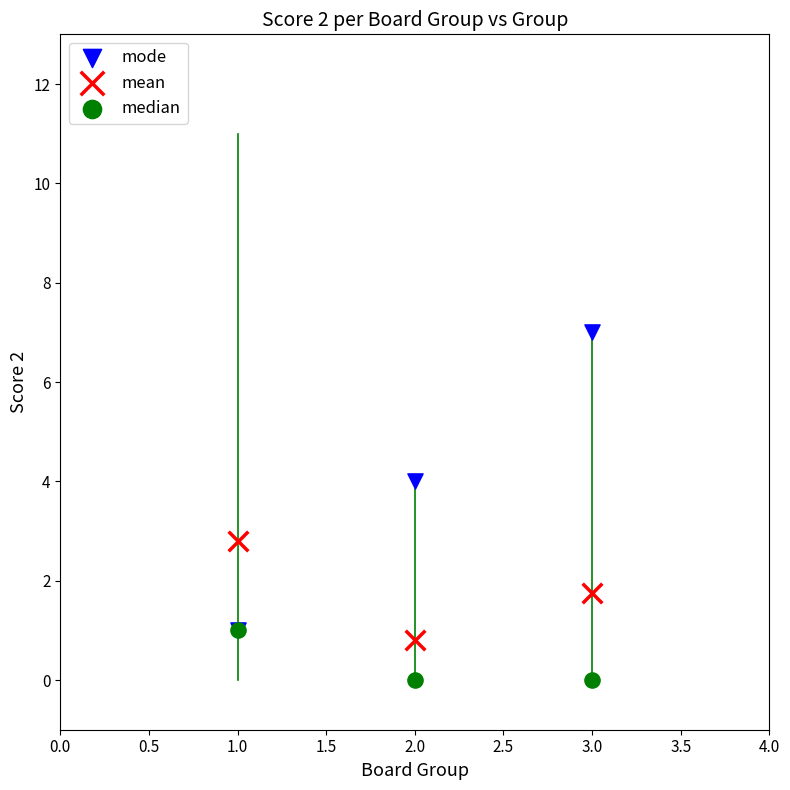

What are all the series names shown in the legend?

mode, mean, median